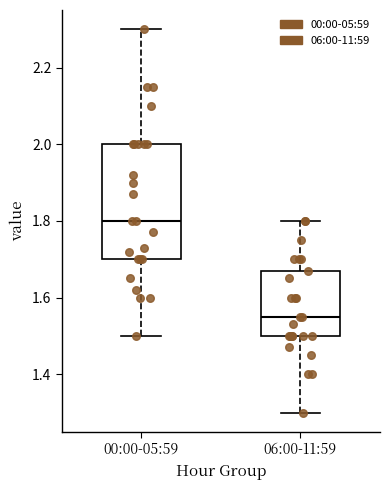

Reading left to right, read every box against the y-axis: the position of its median line, the range the box covers, and the ends of its whiskers. The values are not printed on the chart, so give them approximately, as read against the axis.

00:00-05:59: median 1.80, box 1.70 to 2.00, whiskers 1.50 to 2.30
06:00-11:59: median 1.56, box 1.50 to 1.68, whiskers 1.30 to 1.80